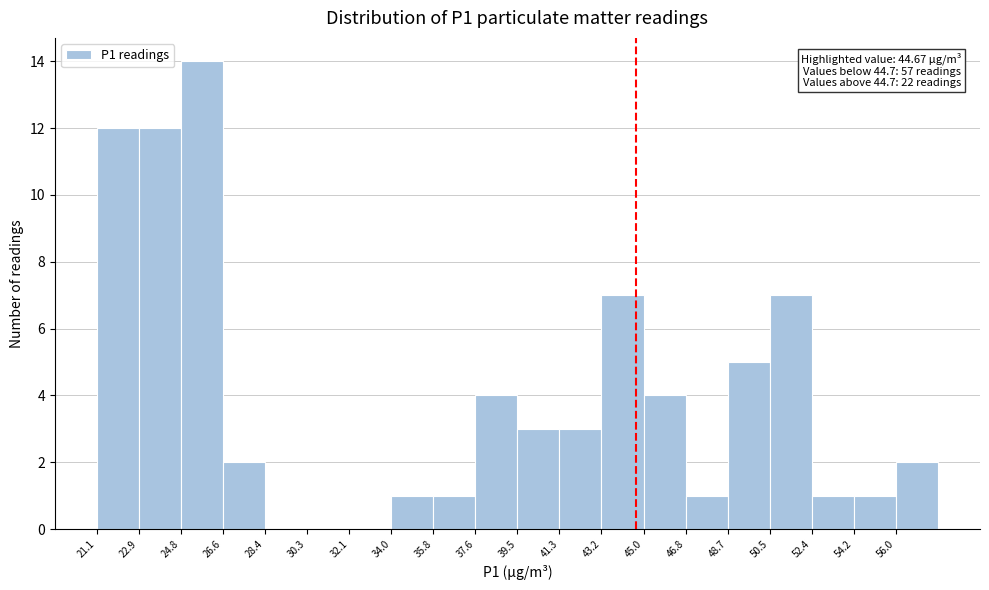

Over which range of the x-axis is the bar tallest?

24.76 to 26.60